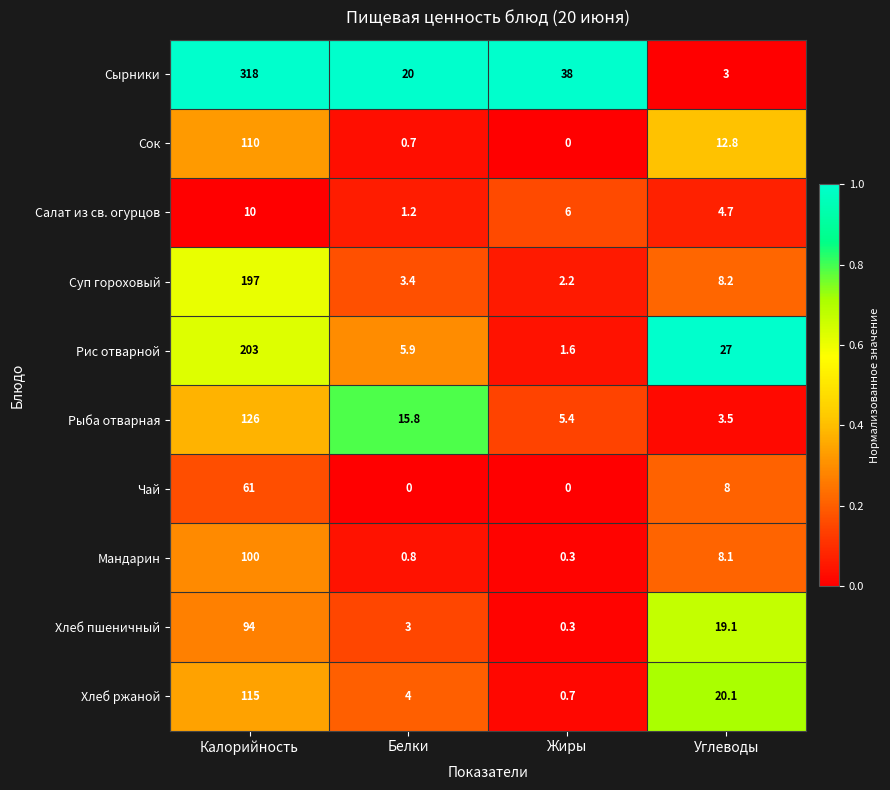

What is the highest value of the Хлеб ржаной series?

115.0